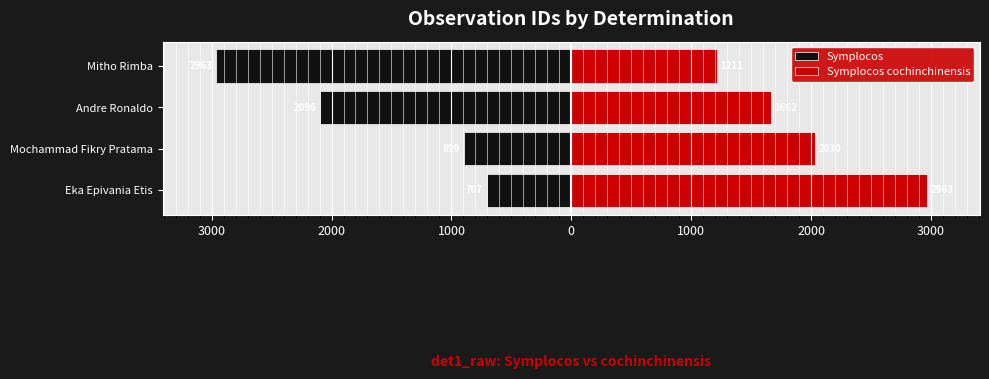

What is the difference between the maximum and minimum values in the Symplocos cochinchinensis series?

1752